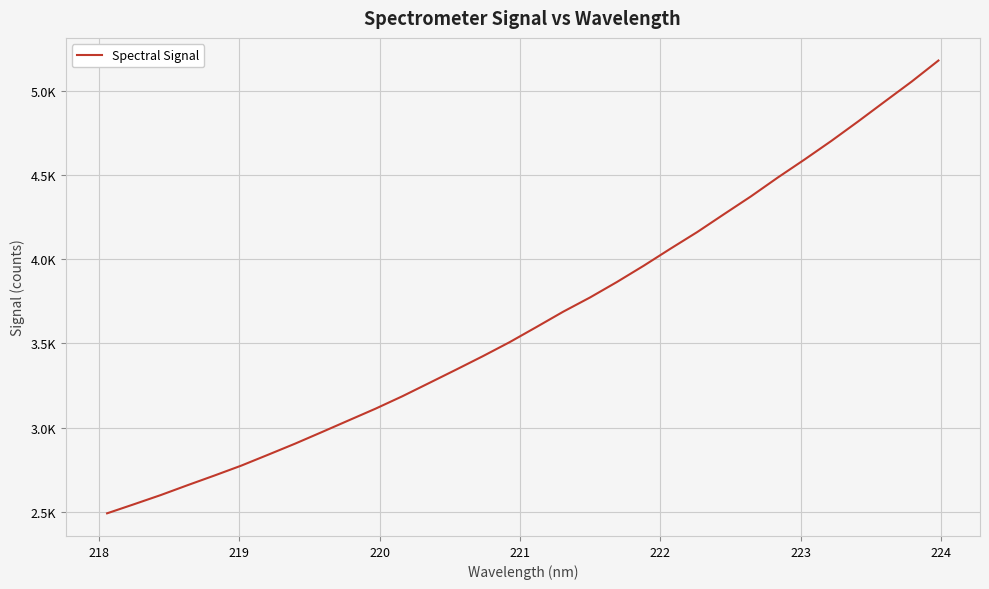

Does the chart have visible grid lines?

Yes